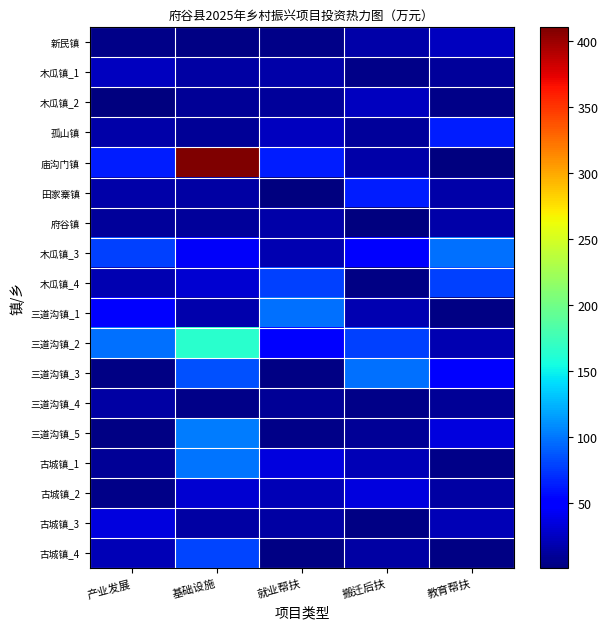

Which has a higher value, 基础设施 or 搬迁后扶?

搬迁后扶